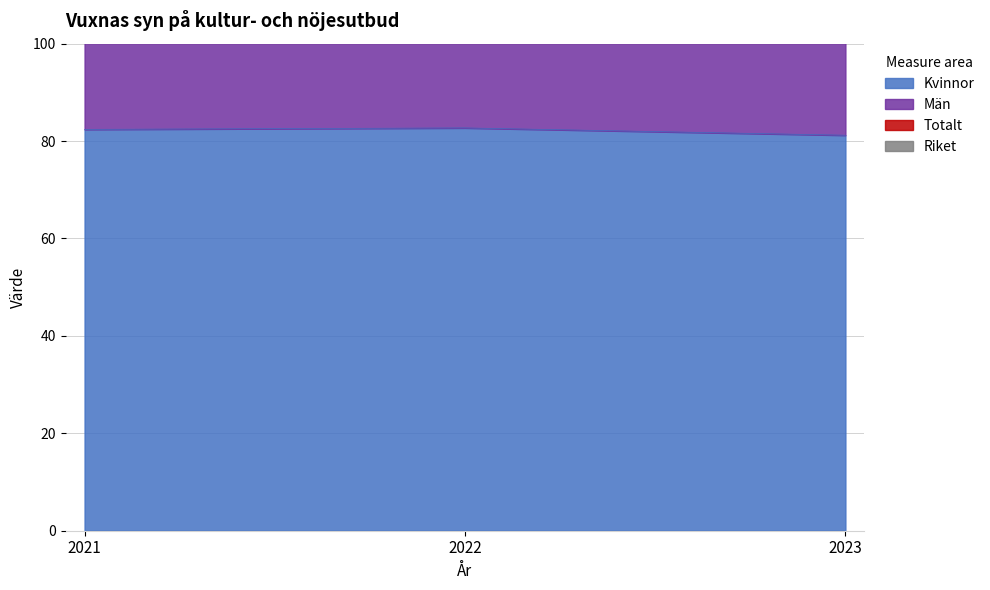

Which has a higher value, 2023 or 2022?

2022